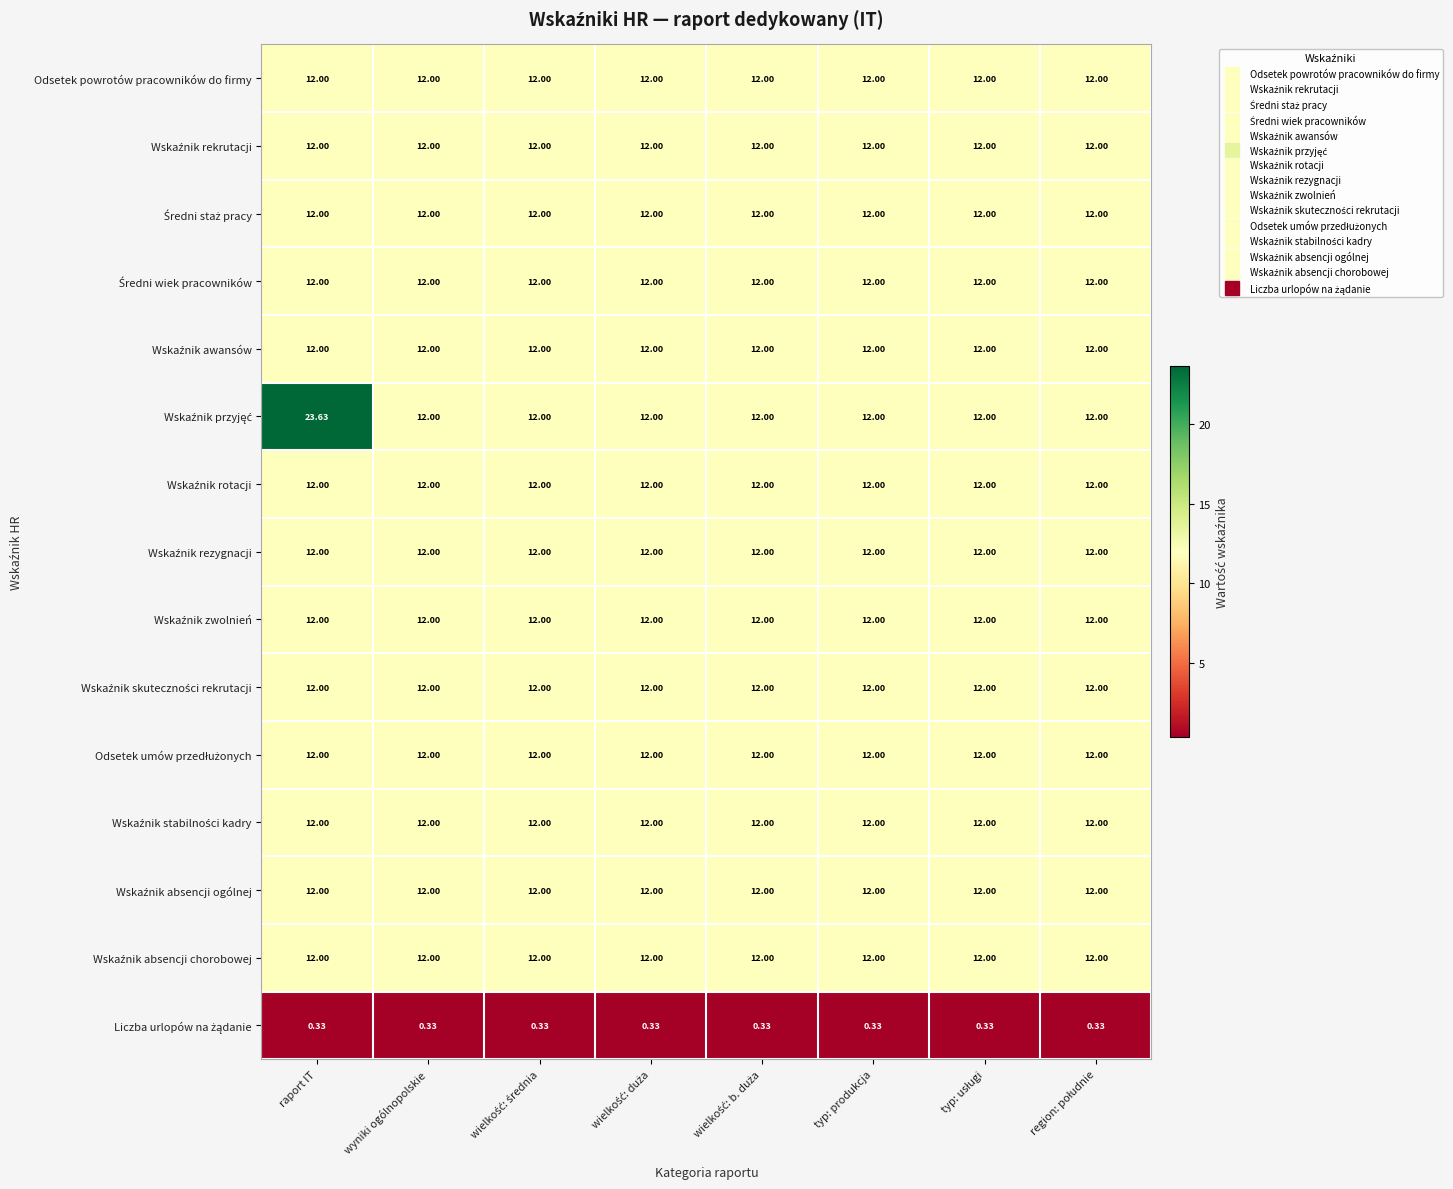

At which category does the chart reach its peak across all series?

raport IT